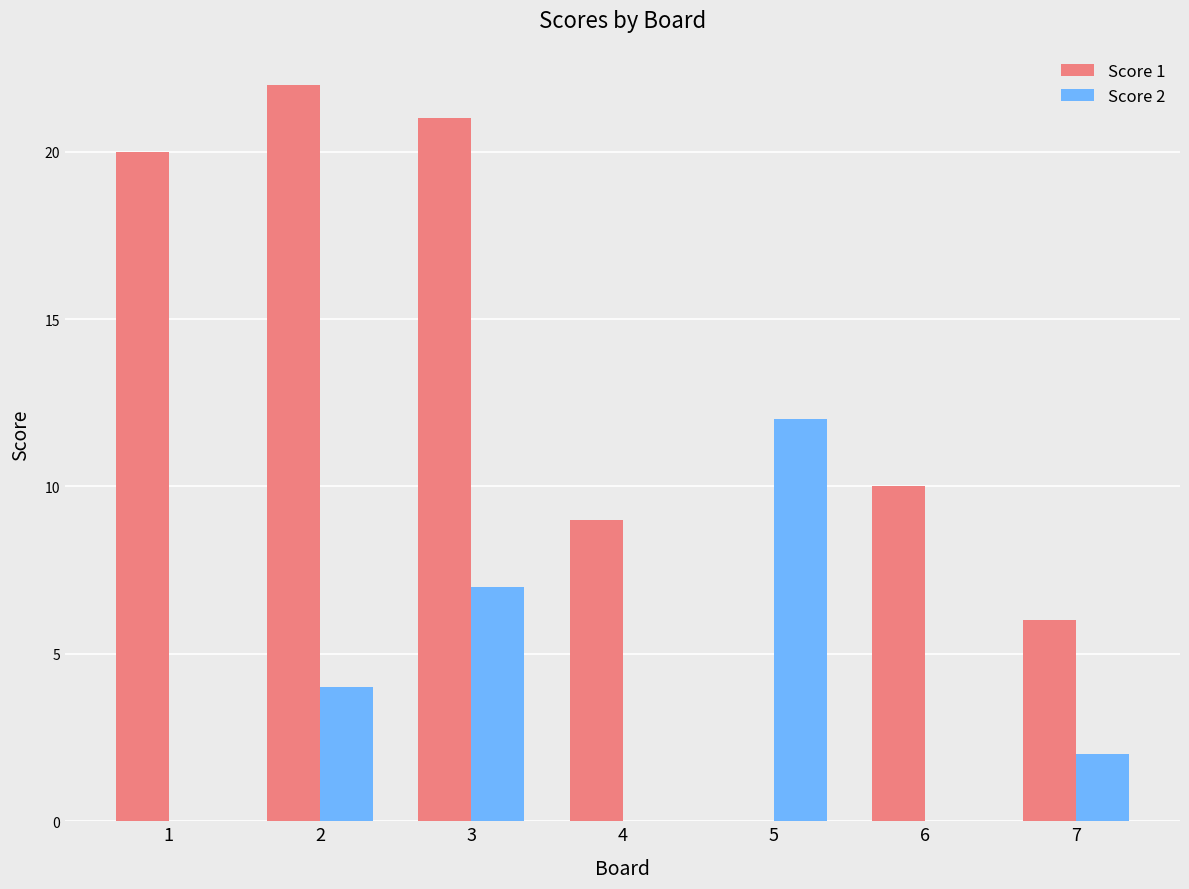

How many distinct data groups are displayed?

2